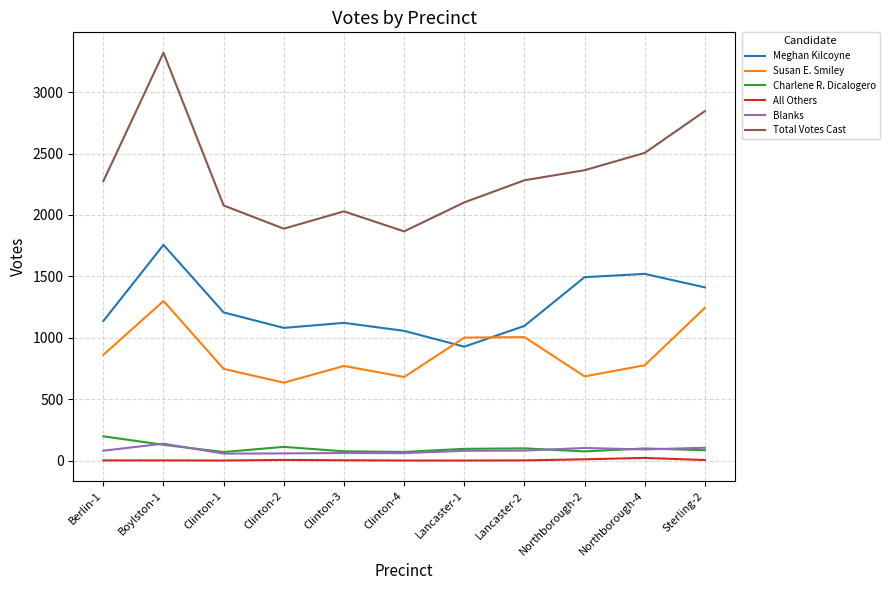

What is the sum of all All Others values?

45